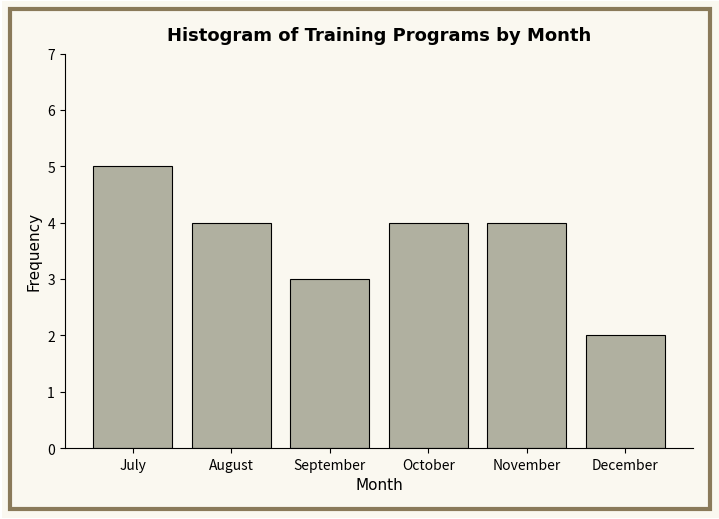

Reading right to left, transcribe all the data shown in this chart.

2	4	4	3	4	5